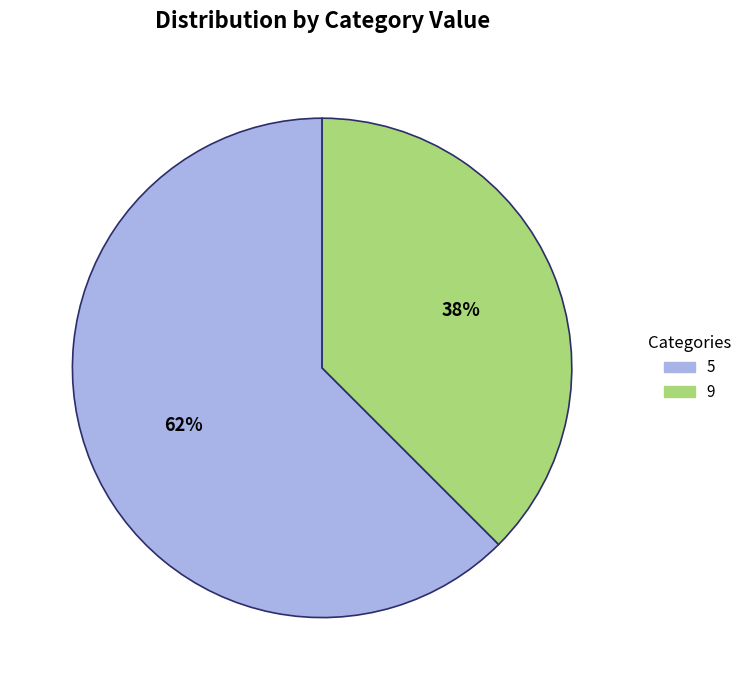

What is the ratio of the value at 9 to the value at 5?

0.6